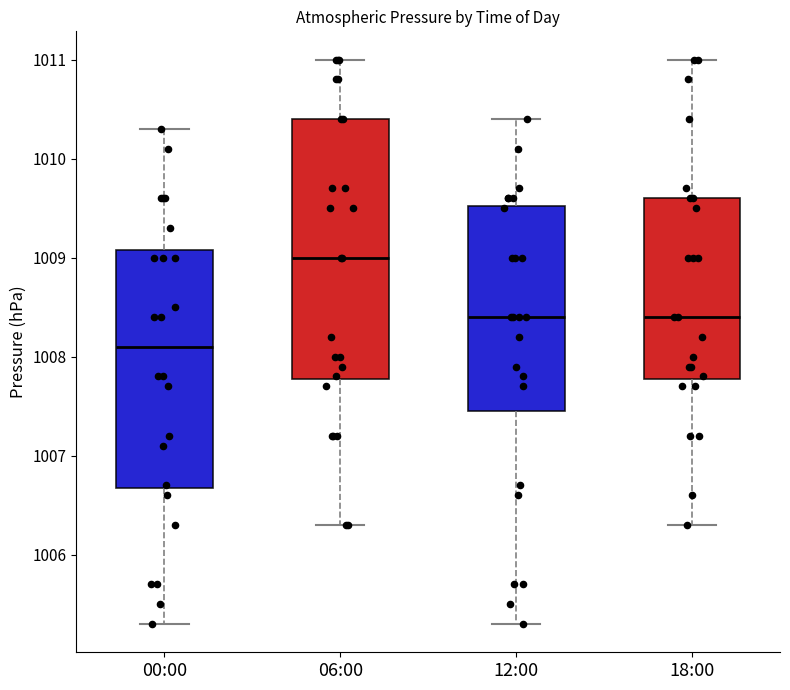

Reading left to right, read every box against the y-axis: the position of its median line, the range the box covers, and the ends of its whiskers. The values are not printed on the chart, so give them approximately, as read against the axis.

00:00: median 1008.1, box 1006.7 to 1009.1, whiskers 1005.3 to 1010.3
06:00: median 1009.0, box 1007.8 to 1010.4, whiskers 1006.3 to 1011.0
12:00: median 1008.4, box 1007.5 to 1009.5, whiskers 1005.3 to 1010.4
18:00: median 1008.4, box 1007.8 to 1009.6, whiskers 1006.3 to 1011.0